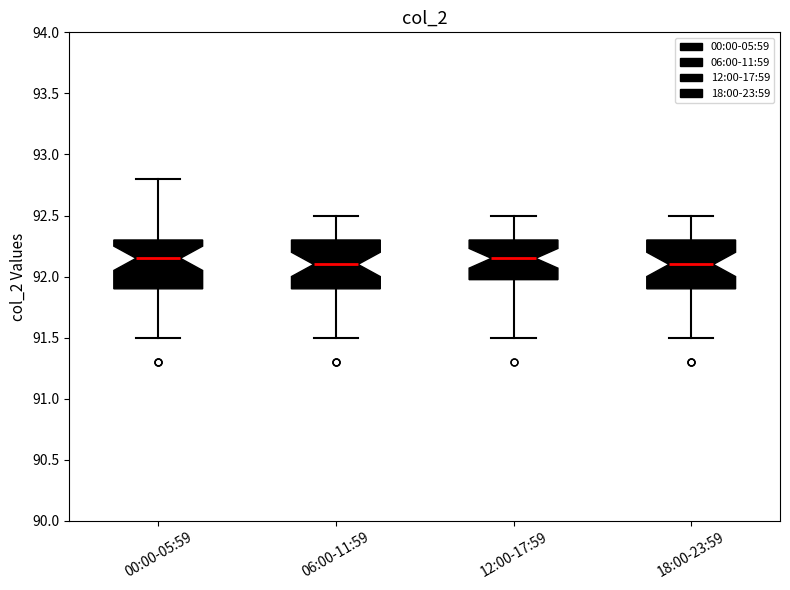

Reading left to right, read every box against the y-axis: the position of its median line, the range the box covers, and the ends of its whiskers. The values are not printed on the chart, so give them approximately, as read against the axis.

00:00-05:59: median 92.15, box 91.90 to 92.30, whiskers 91.50 to 92.80
06:00-11:59: median 92.10, box 91.90 to 92.30, whiskers 91.50 to 92.50
12:00-17:59: median 92.15, box 92.00 to 92.30, whiskers 91.50 to 92.50
18:00-23:59: median 92.10, box 91.90 to 92.30, whiskers 91.50 to 92.50